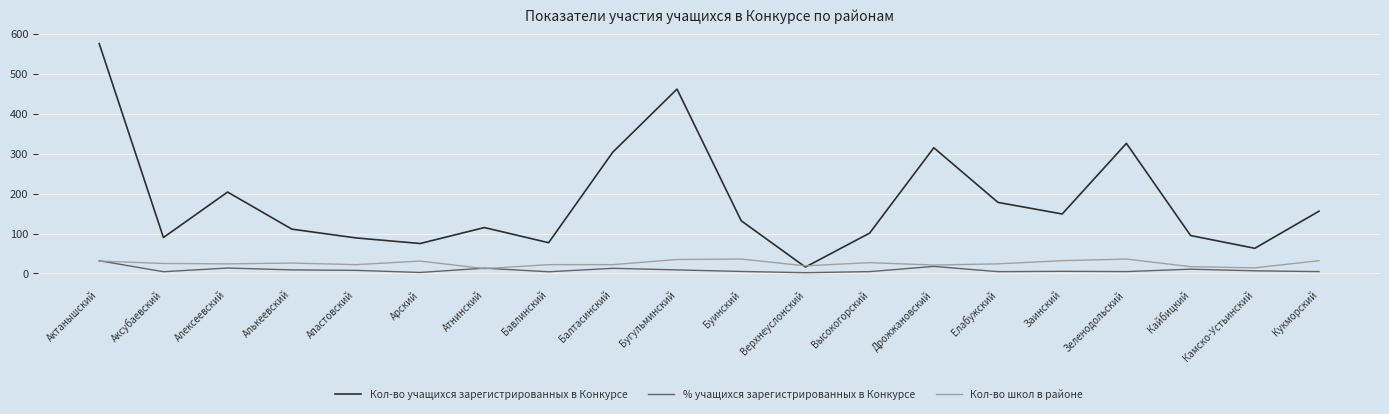

How many times do Кол-во учащихся зарегистрированных в Конкурсе and Кол-во школ в районе cross each other?

2